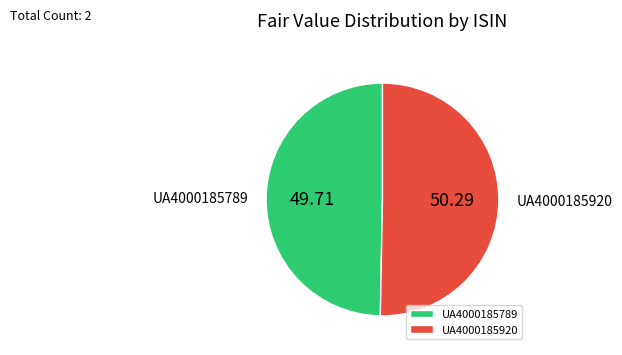

How many slices are in this pie chart?

2